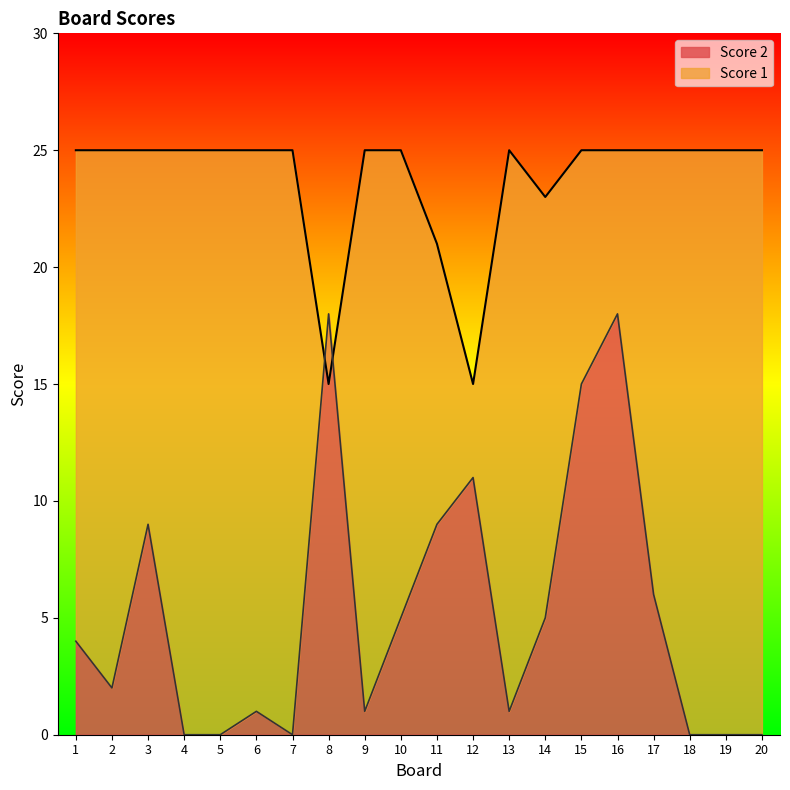

Rank the series by their maximum value, from lowest to highest.

Score 2, Score 1